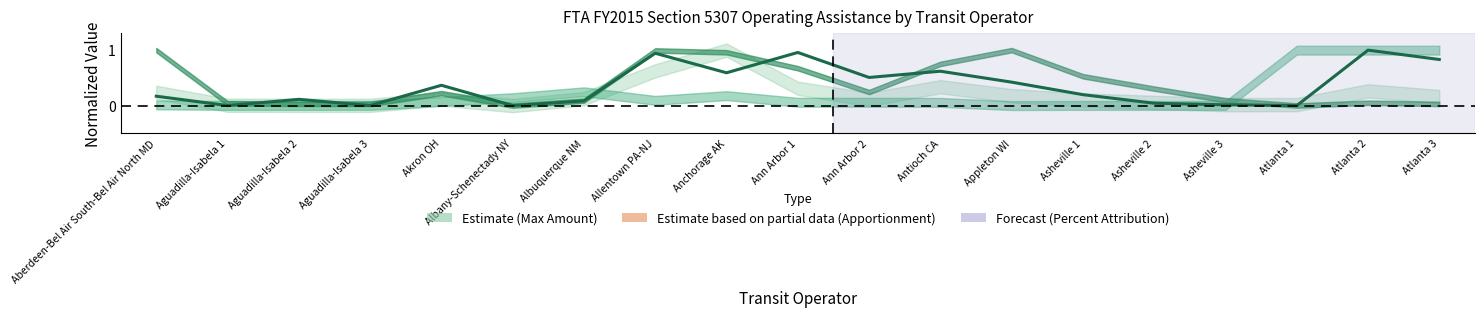

Is this an area chart (filled region under the line)?

No